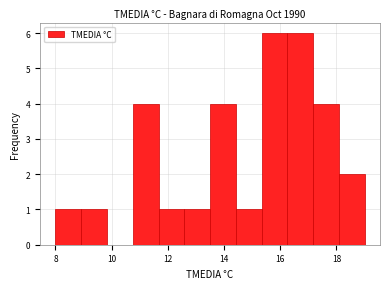

Reading left to right, list every bar in this chart as the range it spans on the x-axis followed by its height. Neither the bar edges nor the heights are printed on the chart, so give them approximately, as read against the axes.

8.0 to 9.0: 1
9.0 to 9.8: 1
9.8 to 10.8: 0
10.8 to 11.6: 4
11.6 to 12.6: 1
12.6 to 13.6: 1
13.6 to 14.4: 4
14.4 to 15.4: 1
15.4 to 16.2: 6
16.2 to 17.2: 6
17.2 to 18.0: 4
18.0 to 19.0: 2